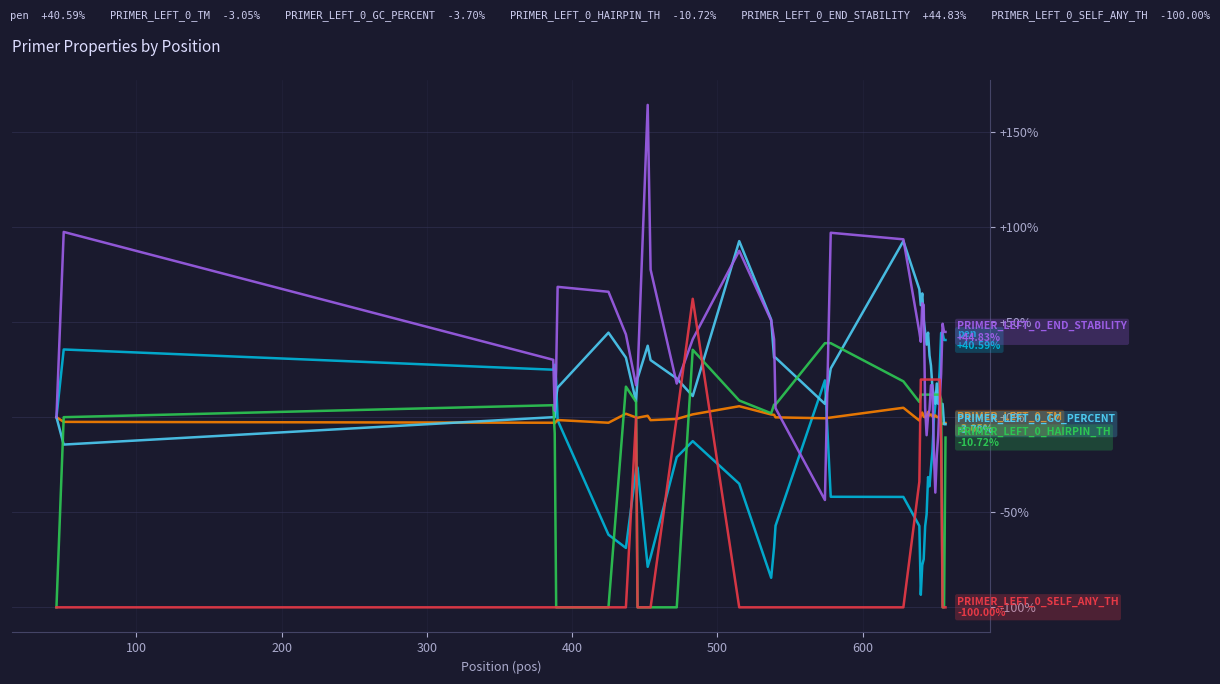

What is the greatest value displayed?

164.2